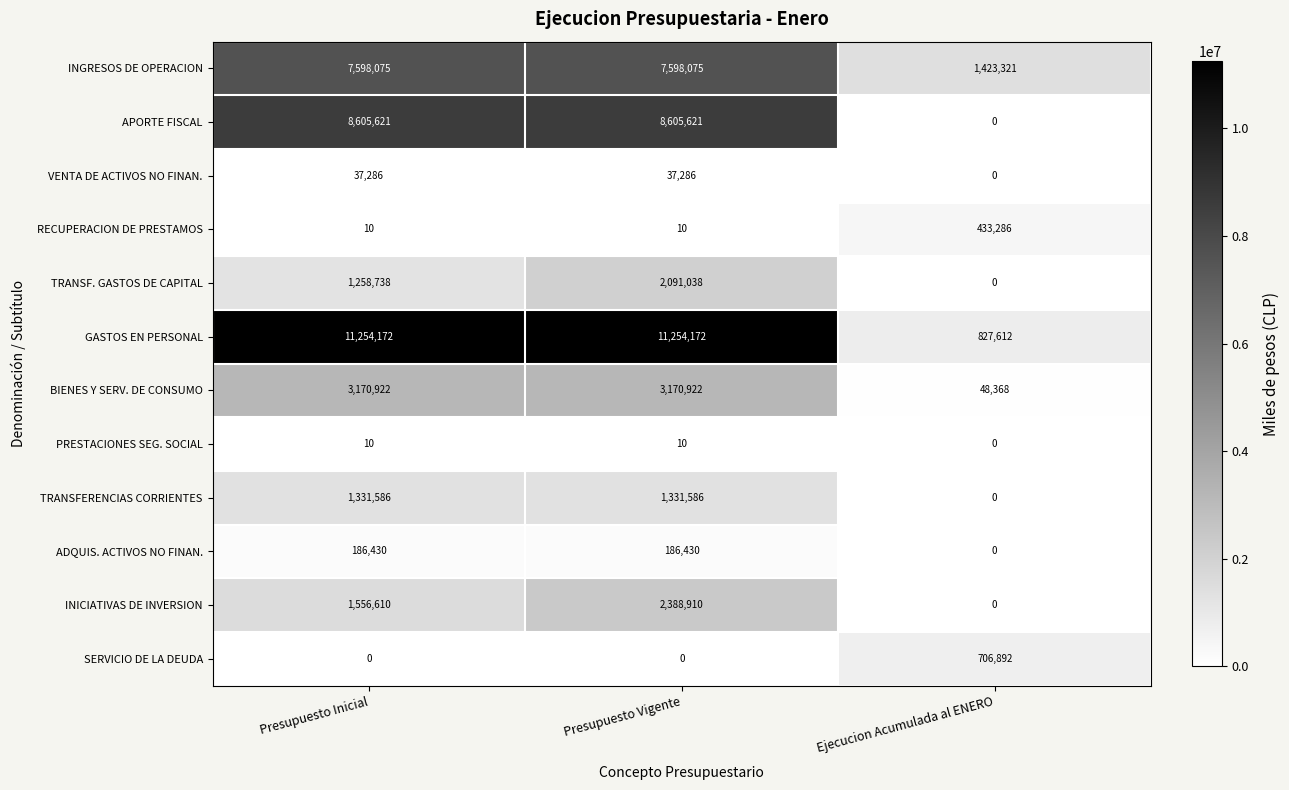

Which category has the lowest value in the TRANSFERENCIAS CORRIENTES series?

Ejecucion Acumulada al ENERO